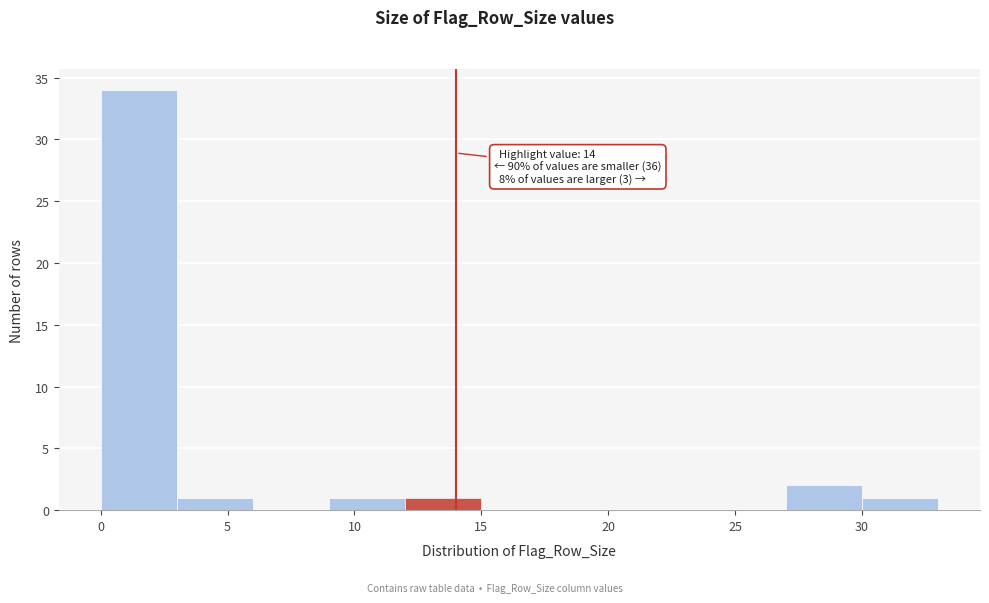

Over which range of the x-axis is the bar tallest?

0 to 3